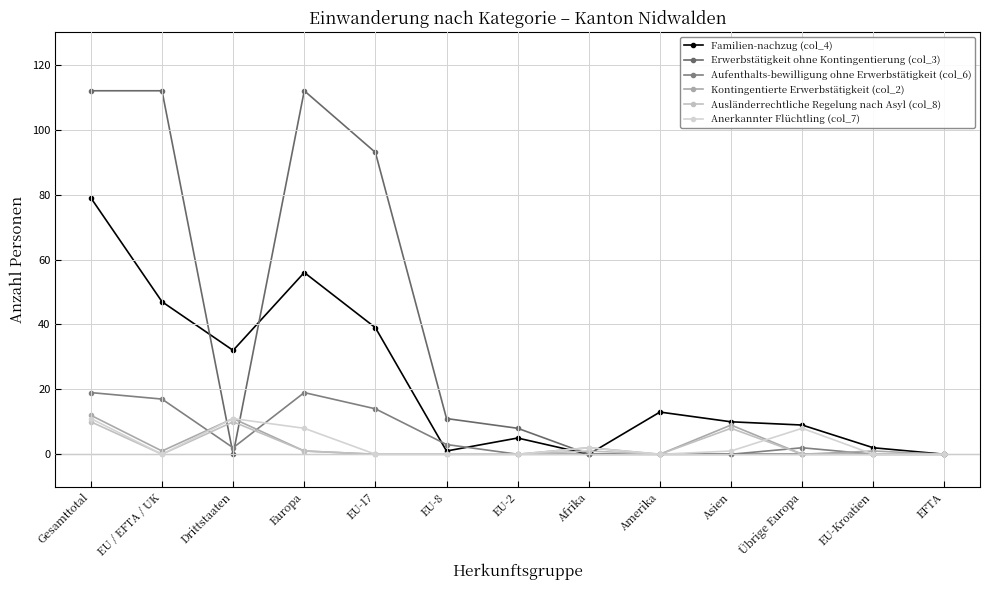

Which series has the largest range (max minus min)?

Erwerbstätigkeit ohne Kontingentierung (col_3)